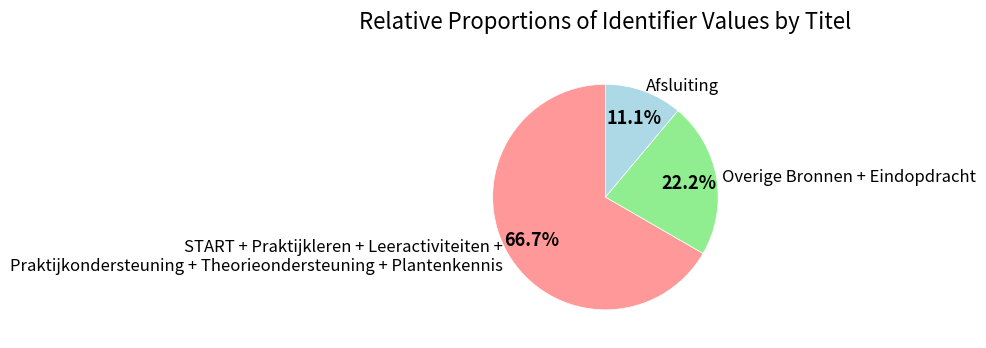

How many slices are in this pie chart?

3